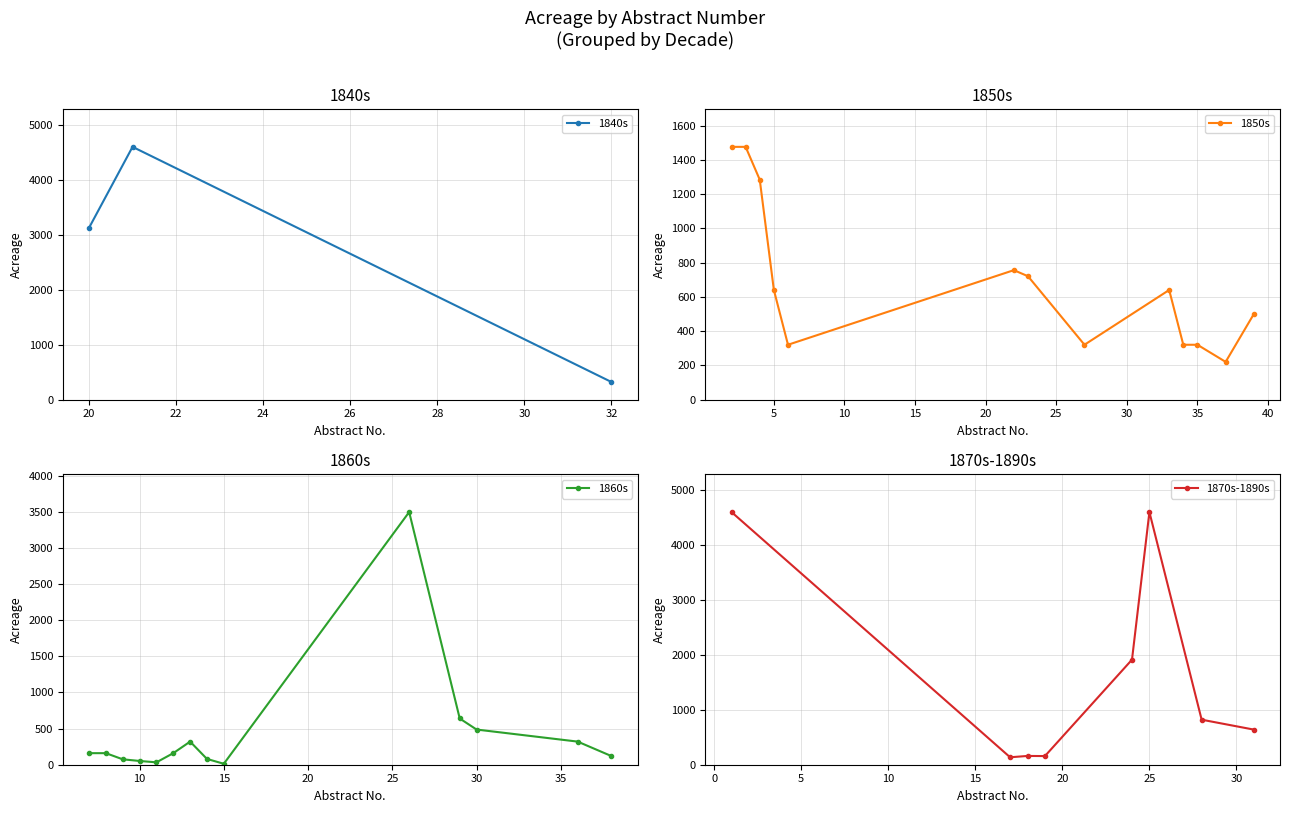

At which label does Acreage first exceed 320?

1